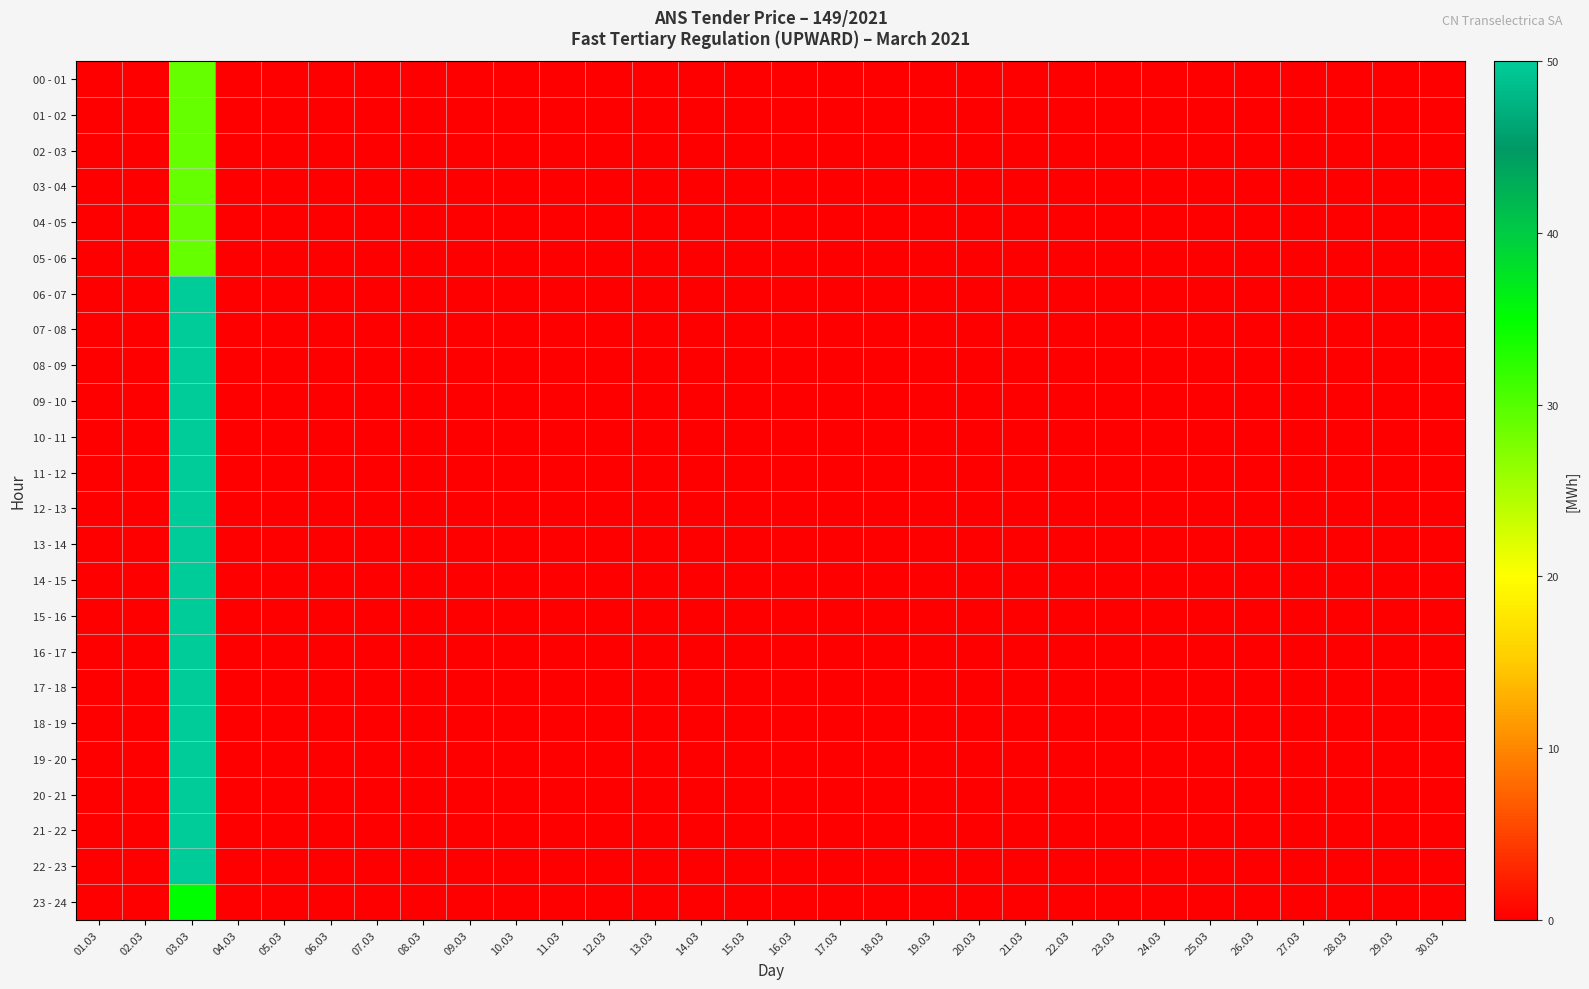

How many data points does each series have?

30